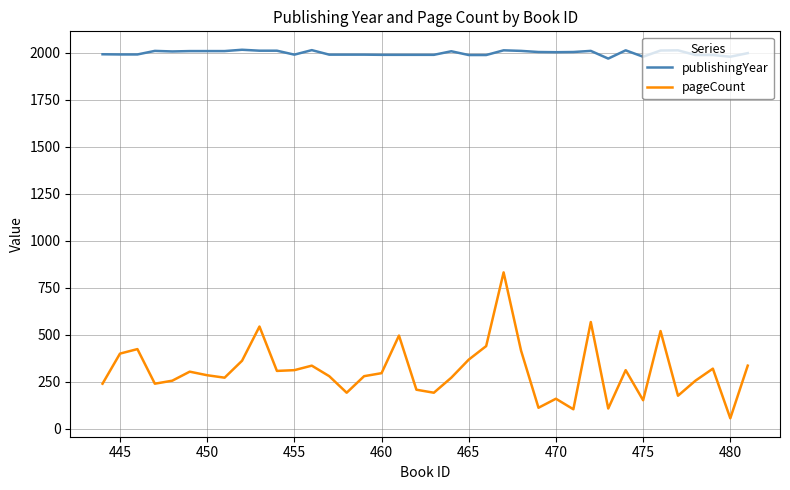

Which series has the largest range (max minus min)?

pageCount